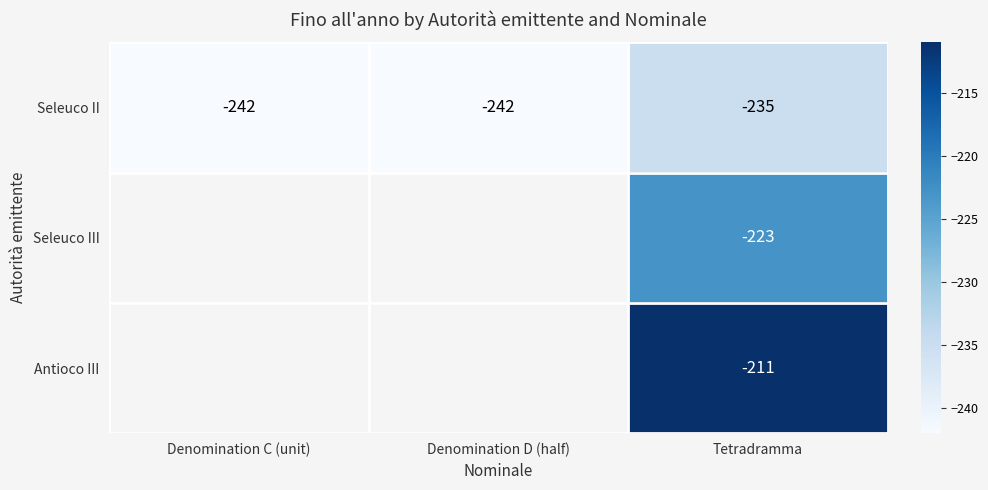

What is the sum of all Seleuco II values?

-719